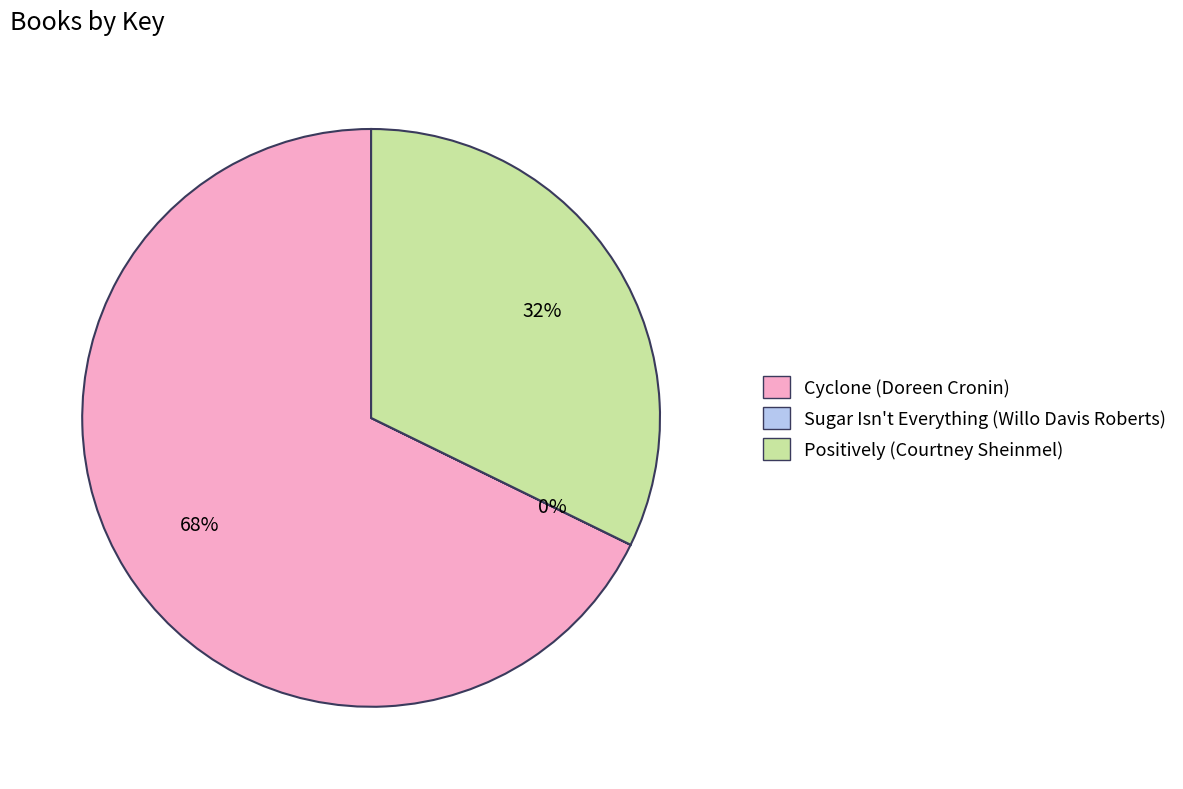

Is Cyclone (Doreen Cronin) the majority of the pie?

Yes